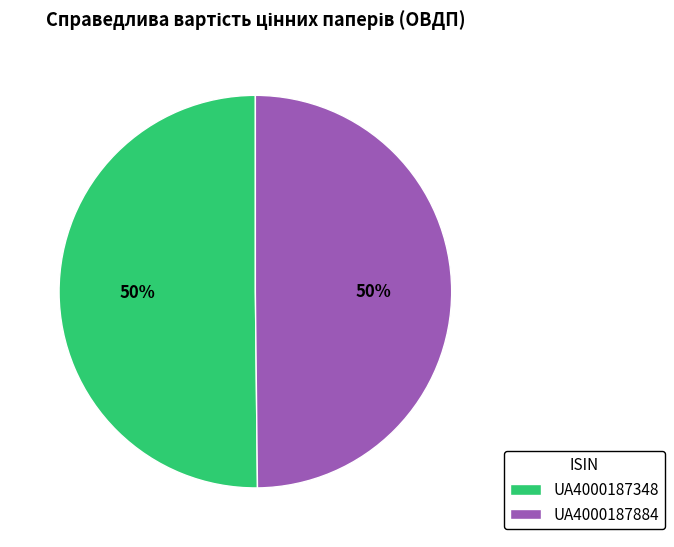

Do UA4000187348 and UA4000187884 together represent more than half of the pie?

Yes